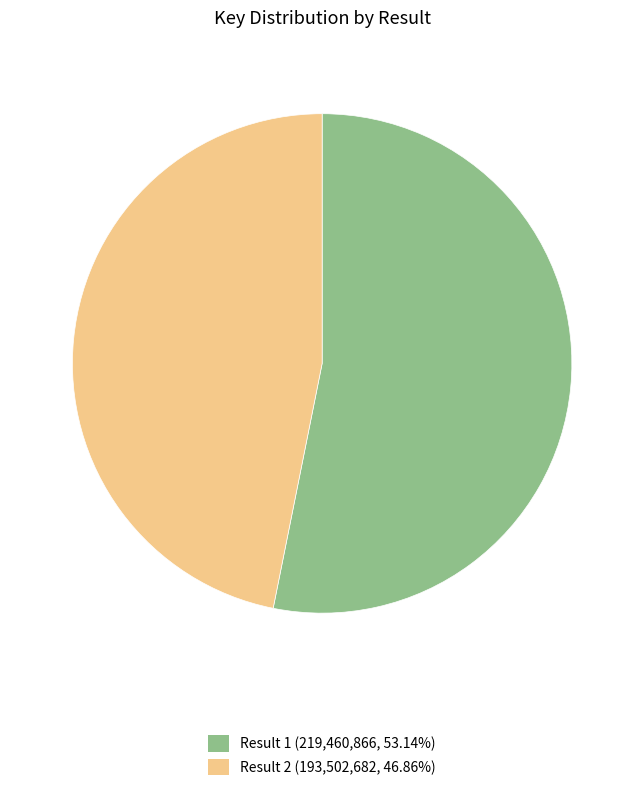

How many segments does this pie chart have?

2